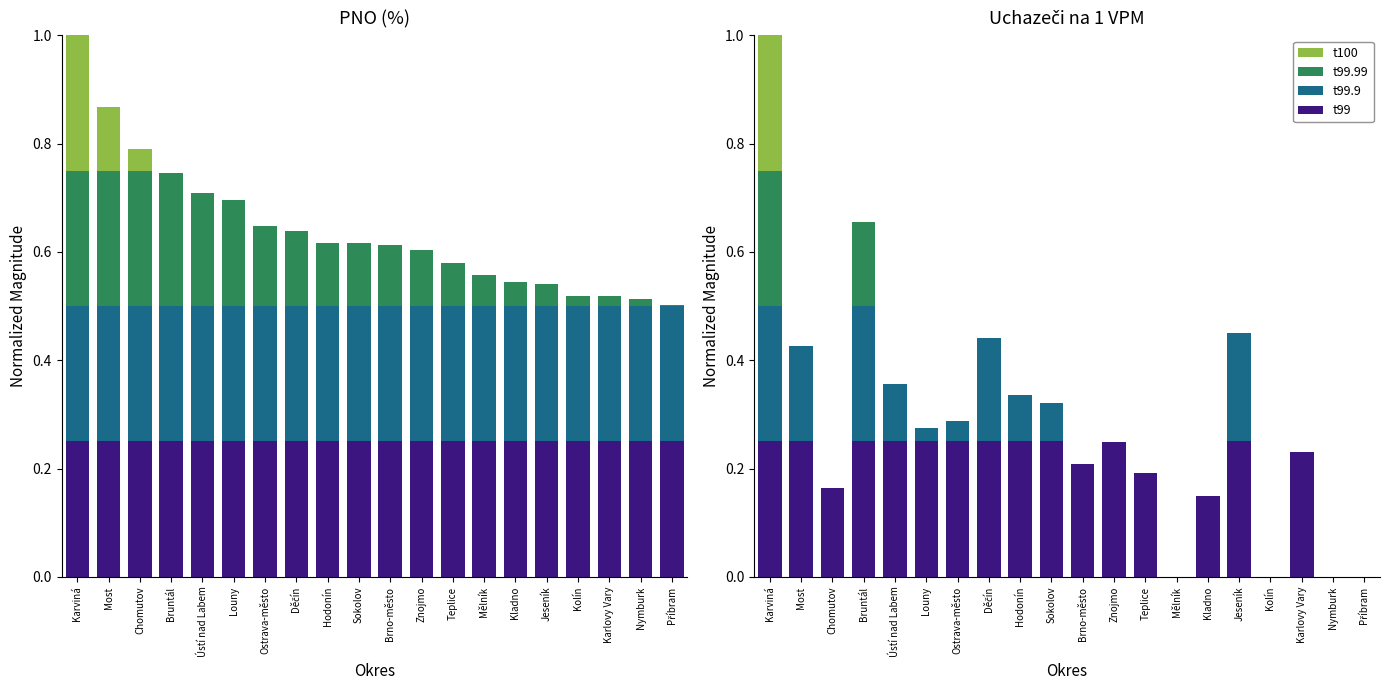

How many data points in t99 are above 0?

16